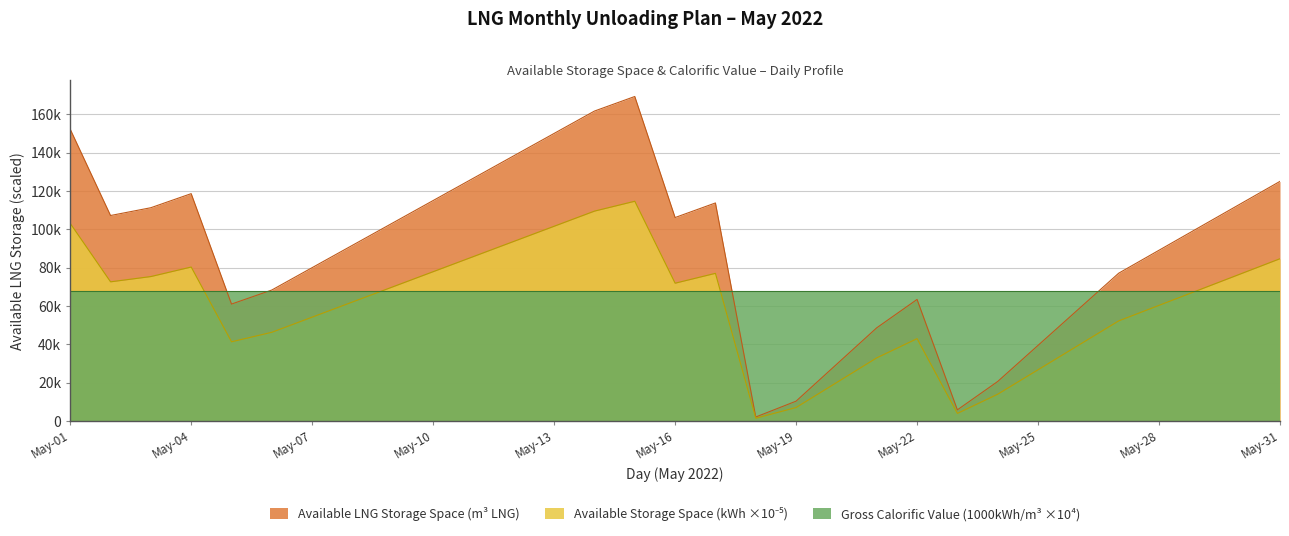

The value of Available LNG Storage Space (m3 LNG) at May-18 is 1997.0. True or false?

True